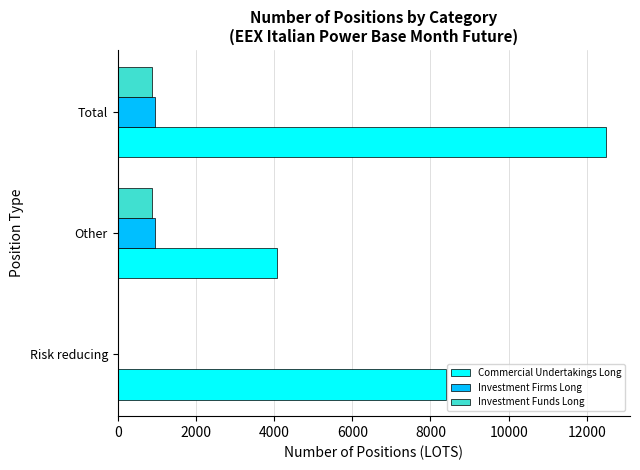

What is the average value of the Investment Funds Long series?

584.2